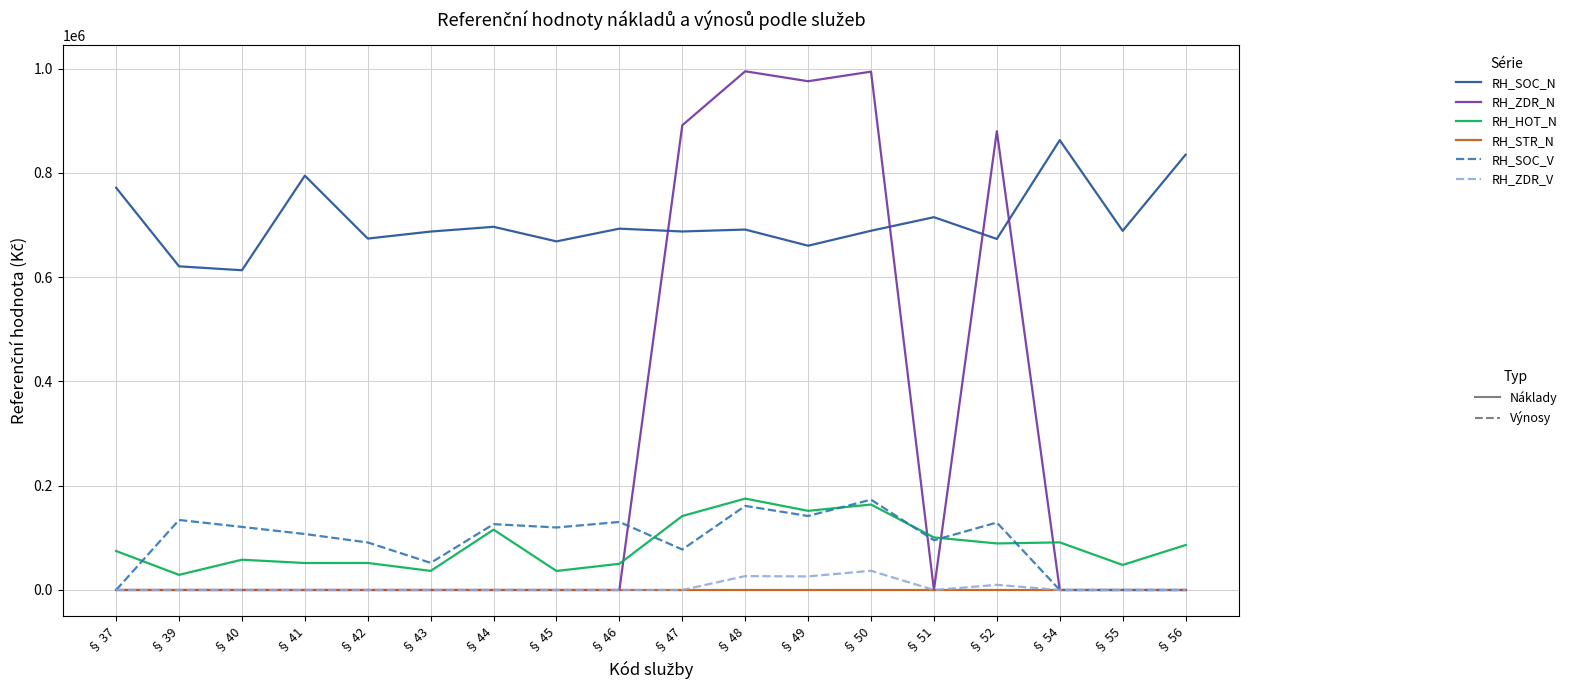

What is the spread (max minus min) of values at § 42?

674087.0